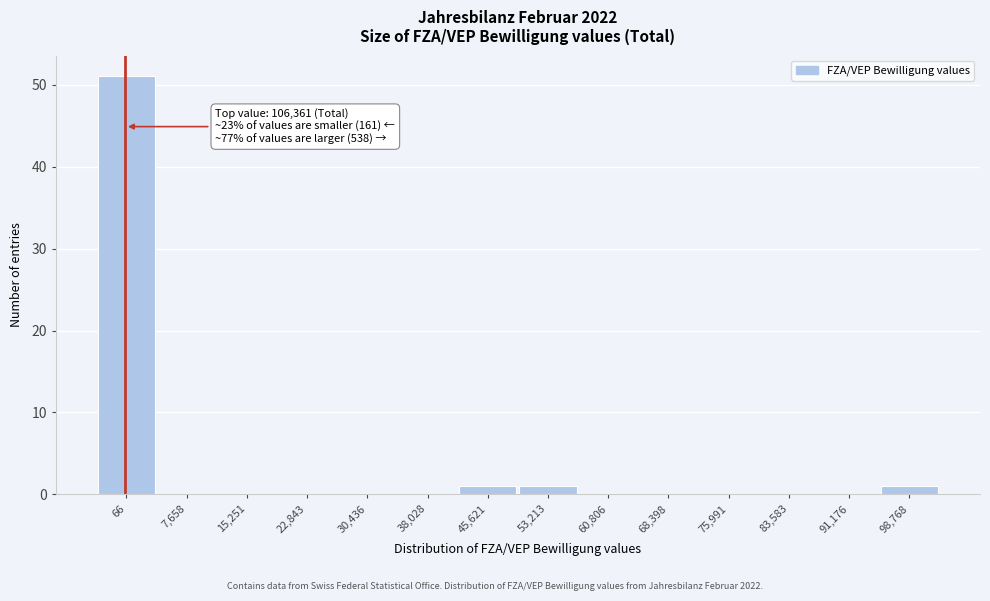

Reading left to right, list all the values displayed in this chart.

66=51	7,658=0	15,251=0	22,843=0	30,436=0	38,028=0	45,621=1	53,213=1	60,806=0	68,398=0	75,991=0	83,583=0	91,176=0	98,768=1